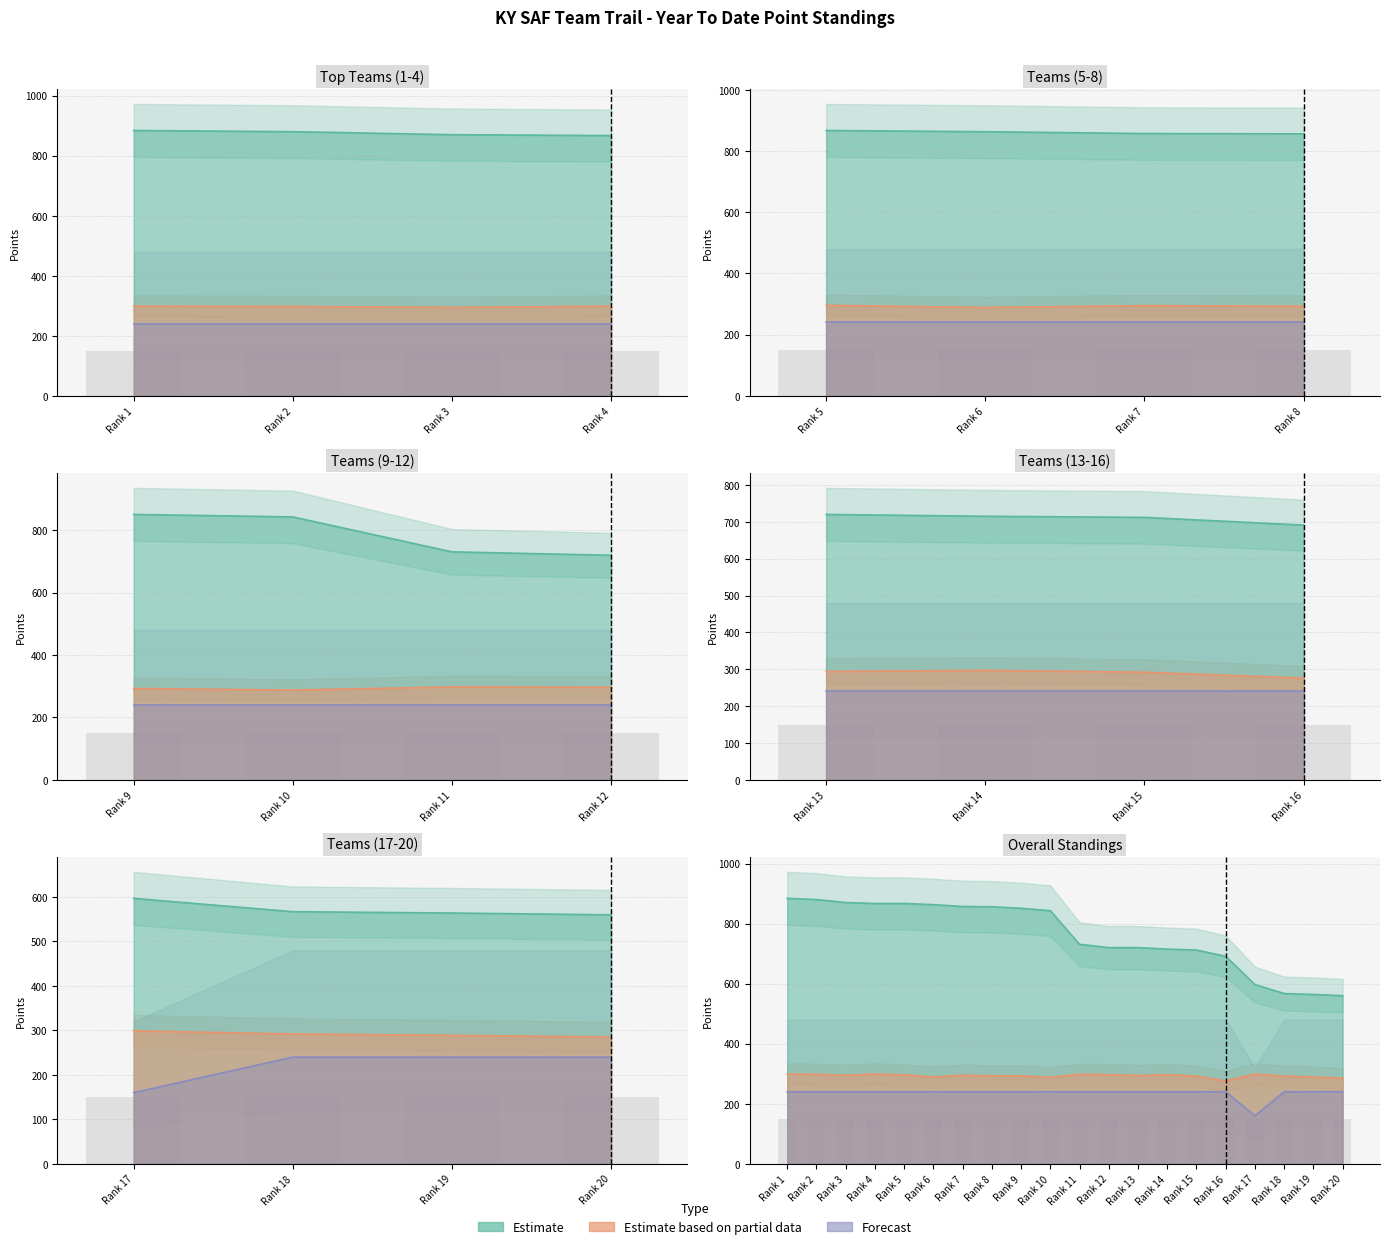

What is the difference between the maximum and minimum values in the Estimate based on partial data series?

23